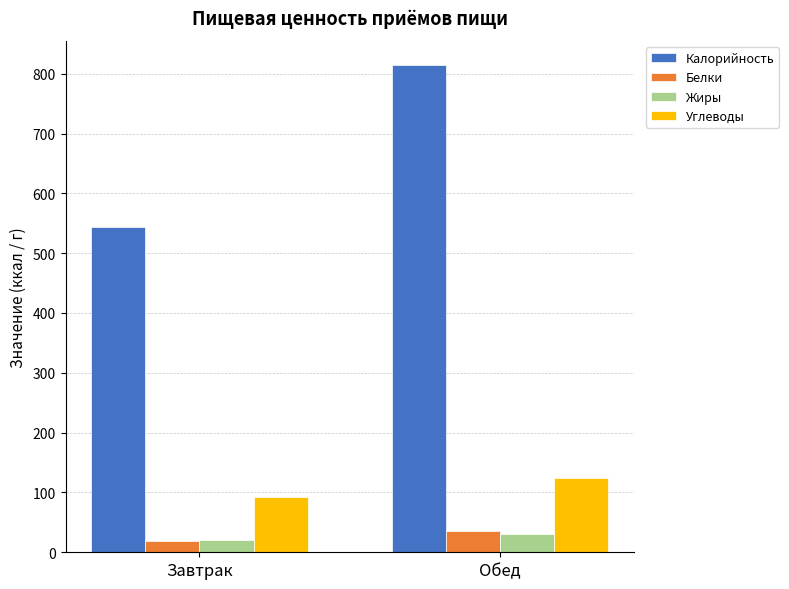

What is the sum of the Калорийность values at Обед and Завтрак?

1357